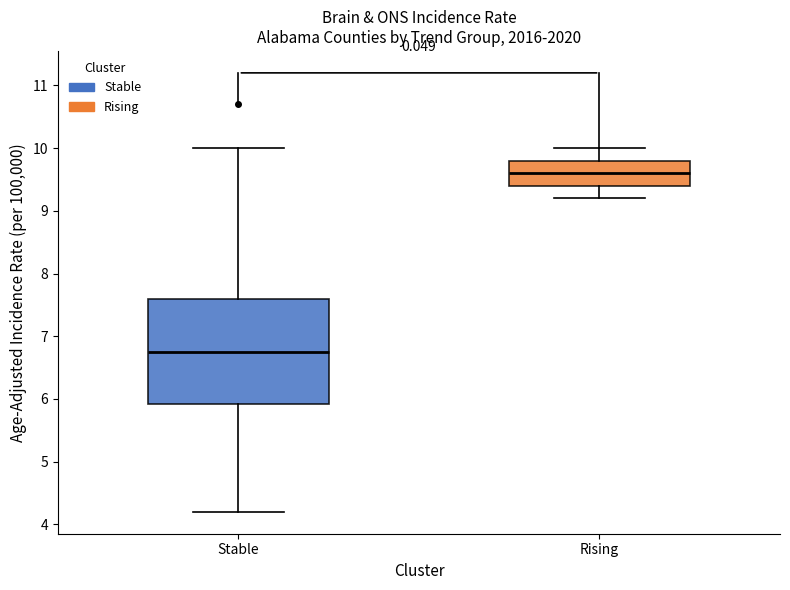

Where does the lower whisker of the box for Stable end on the y-axis? The values are not printed on the chart, so give them approximately, as read against the axis.

4.2